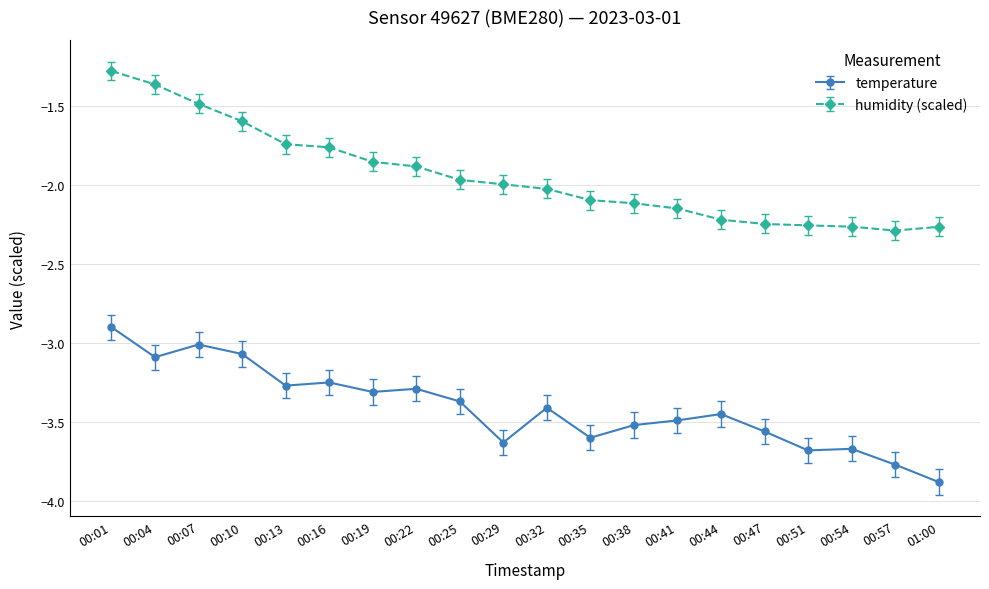

What is the difference between the second highest and minimum values in the humidity (scaled) series?

0.9